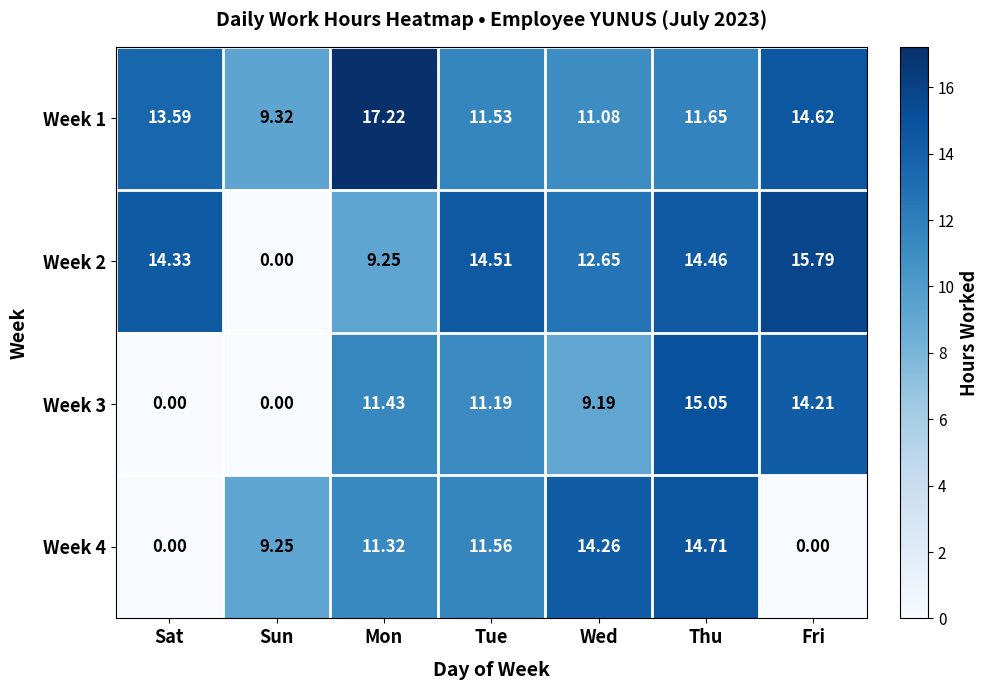

Where does the Week 1 series first go above 11?

Sat